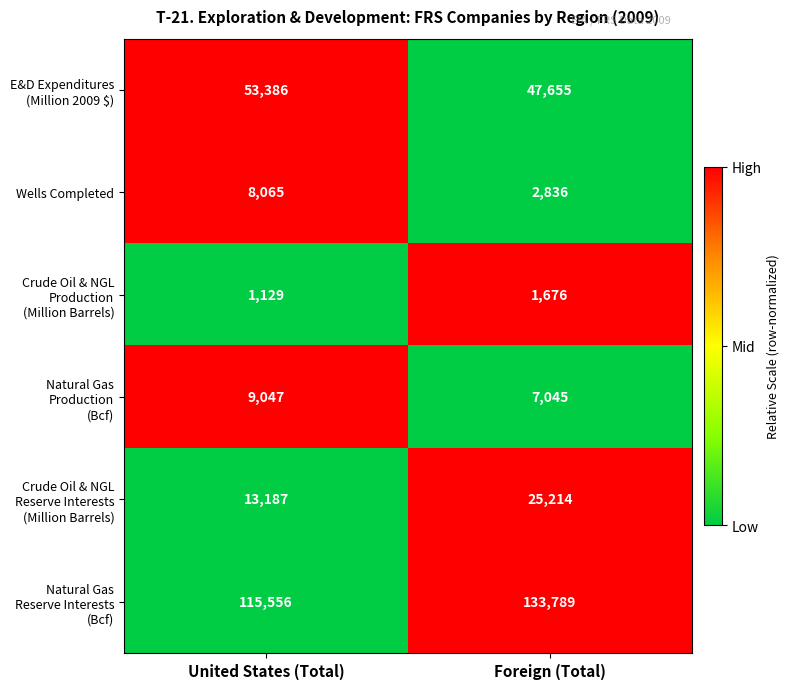

The value of Wells Completed at Foreign (Total) is 1767. True or false?

False